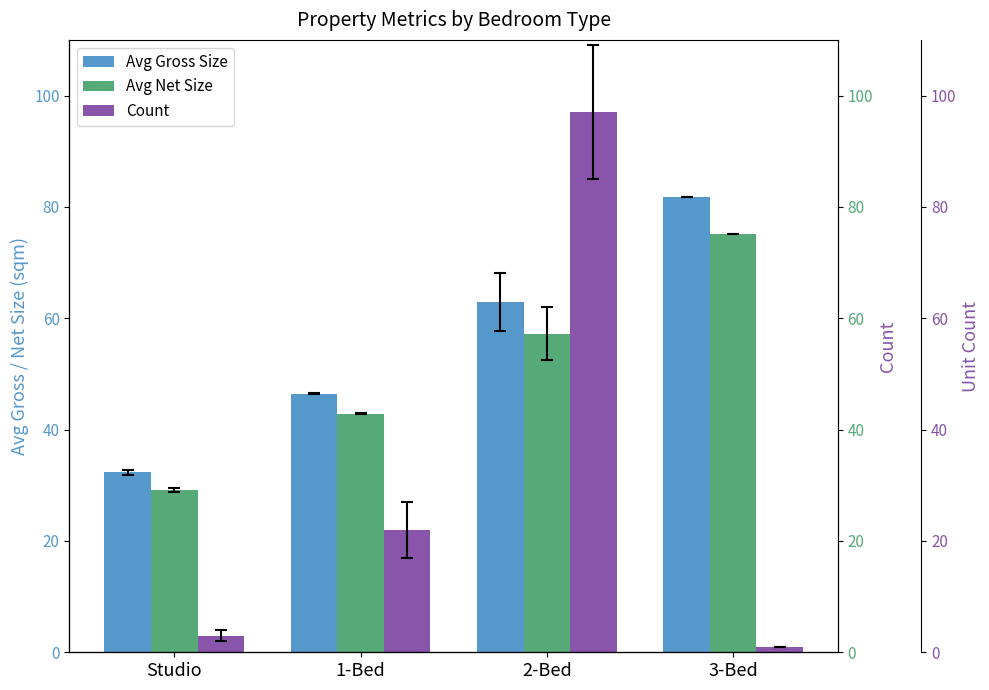

At which category is the sum across all series the highest?

2-Bed